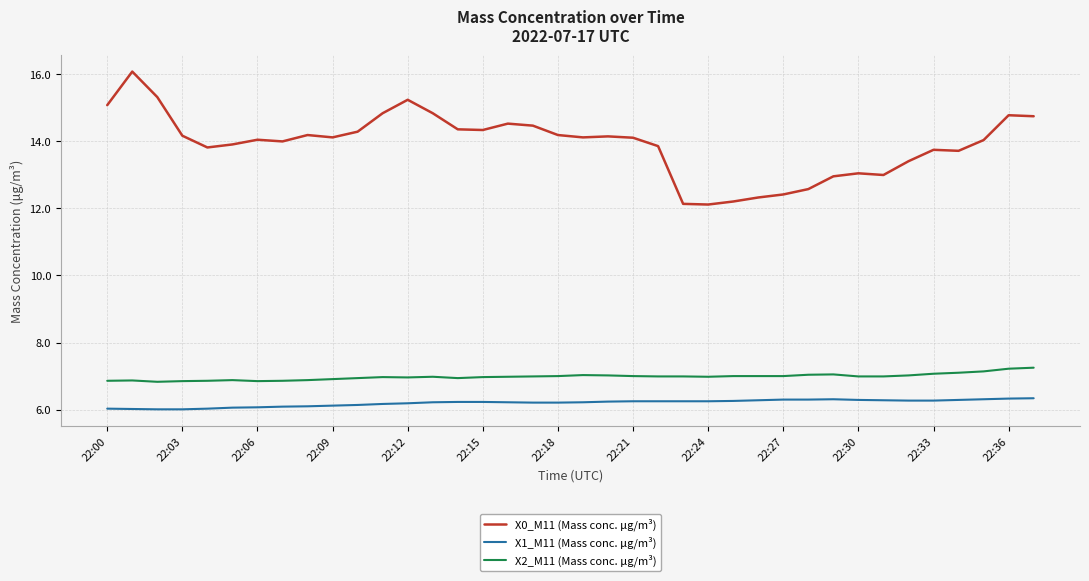

Rank the series by their maximum value, from lowest to highest.

X1_M11 (Mass conc. μg/m³), X2_M11 (Mass conc. μg/m³), X0_M11 (Mass conc. μg/m³)